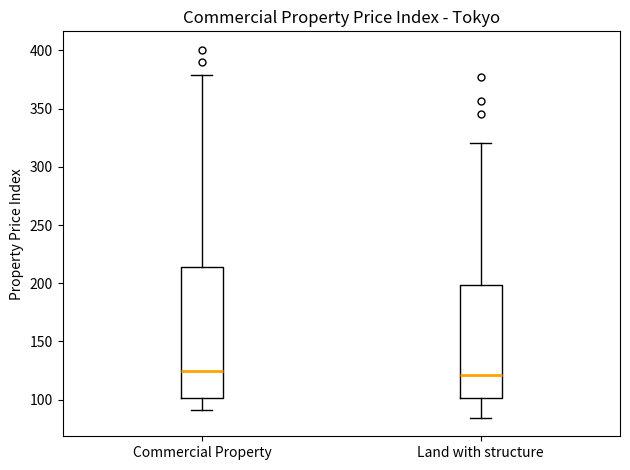

Which box is the tallest, from its lower edge to its upper edge?

Commercial Property